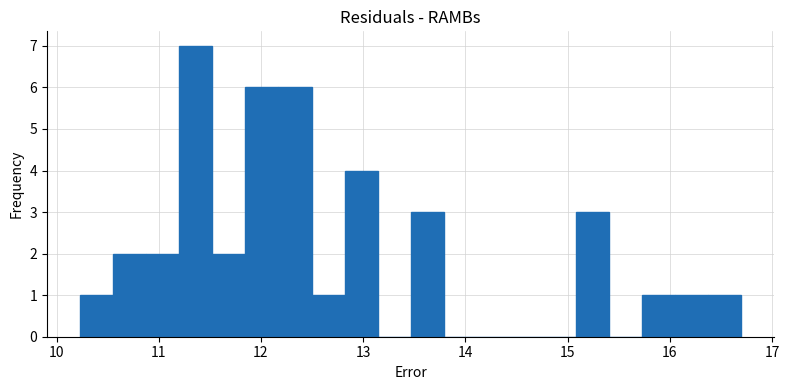

Read against the x-axis, roughly where is the centre of the tallest bar?

11.4